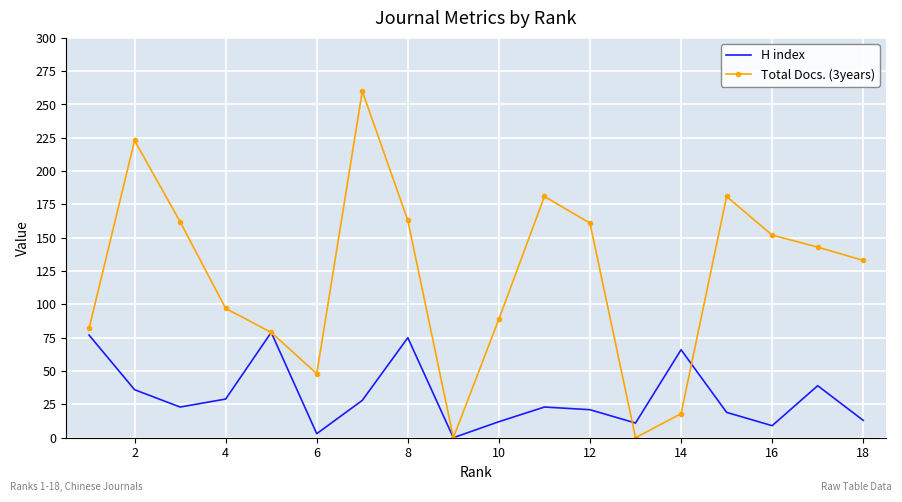

What is the maximum value shown in the chart?

260